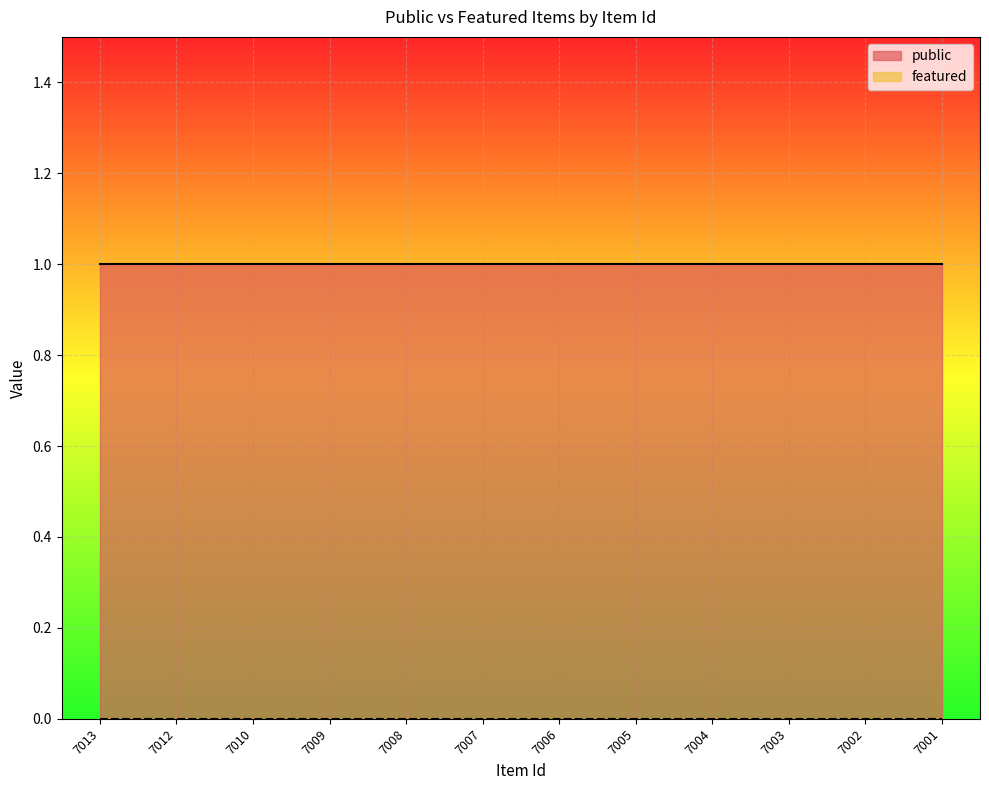

What is the value of the public point at the 11th from the left?

1